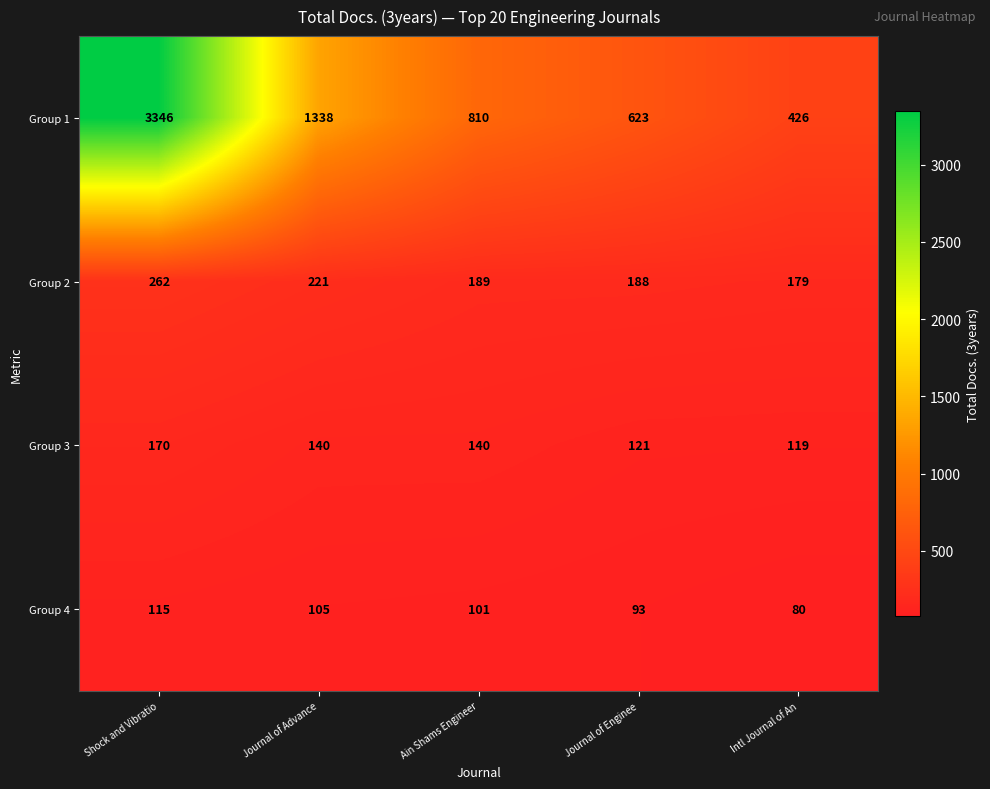

At which label is Group 2 closest to 220?

Journal of Advance